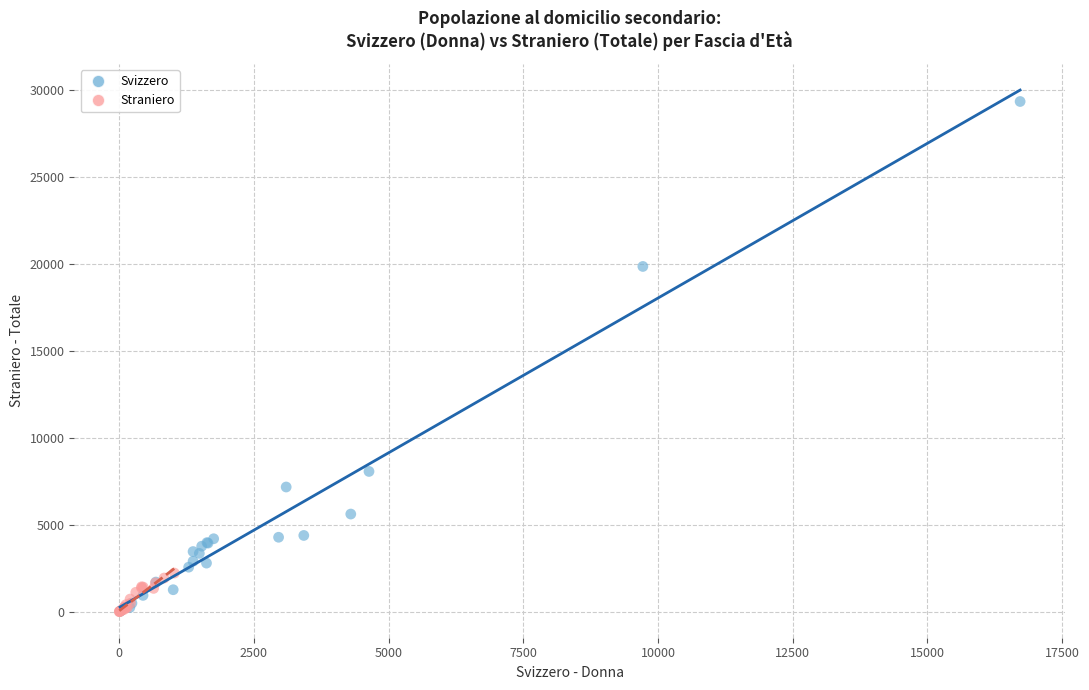

Which series contains the highest Y value?

Svizzero